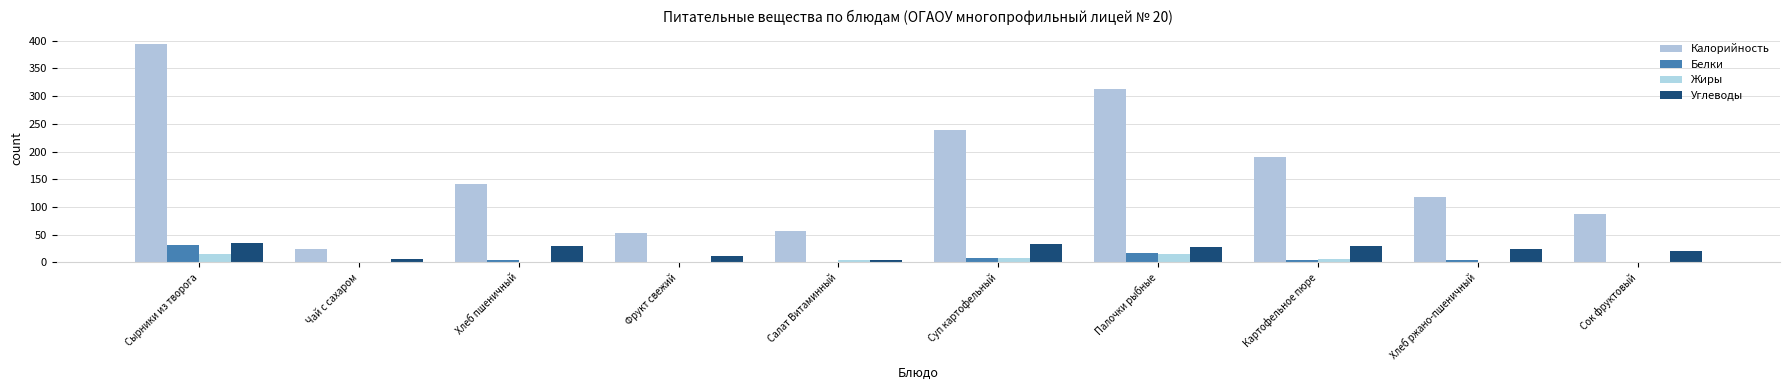

How many groups of bars are there?

10